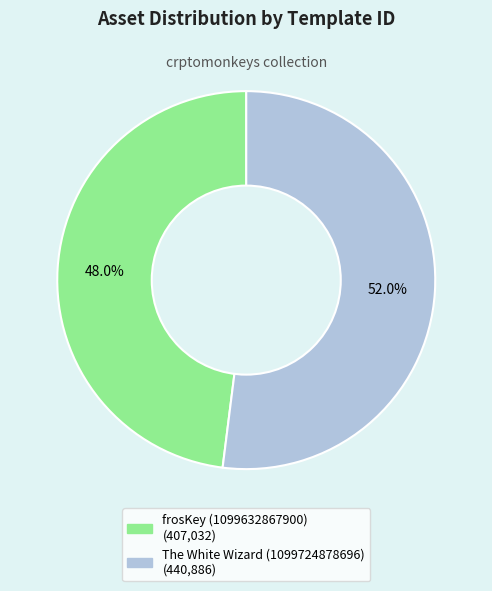

True or false: frosKey (1099632867900) accounts for 40% of the total.

False